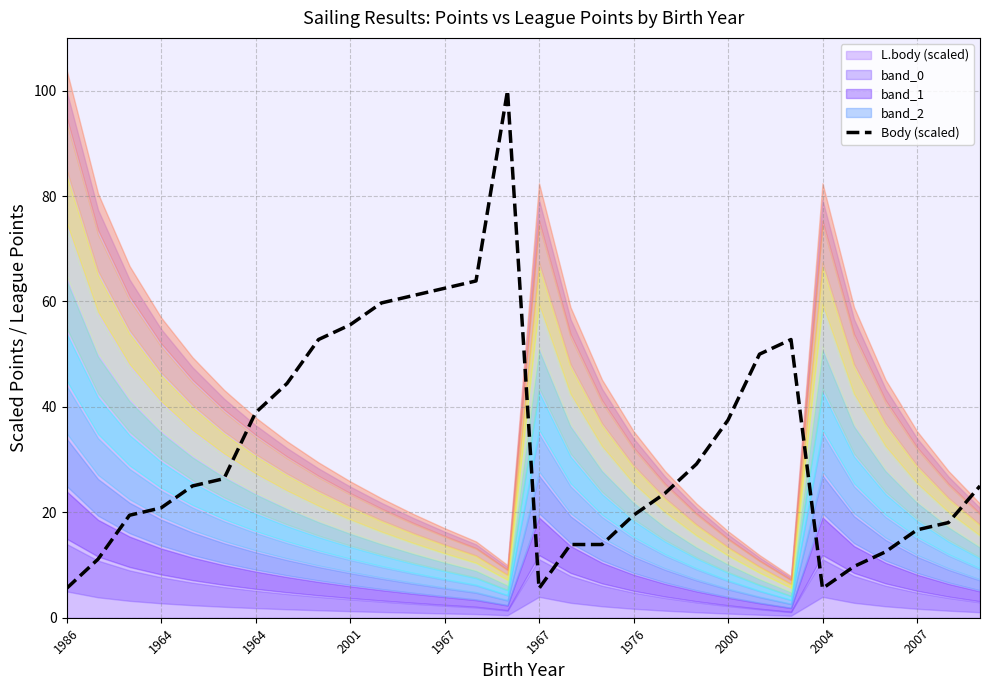

What is the average value?

32.7